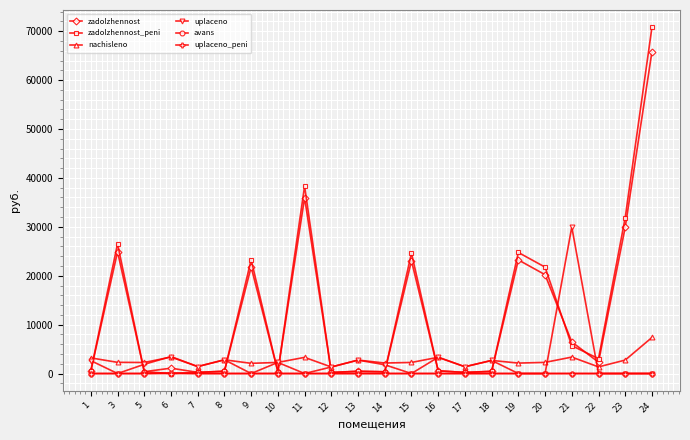

Which series has the widest spread of values?

zadolzhennost_peni